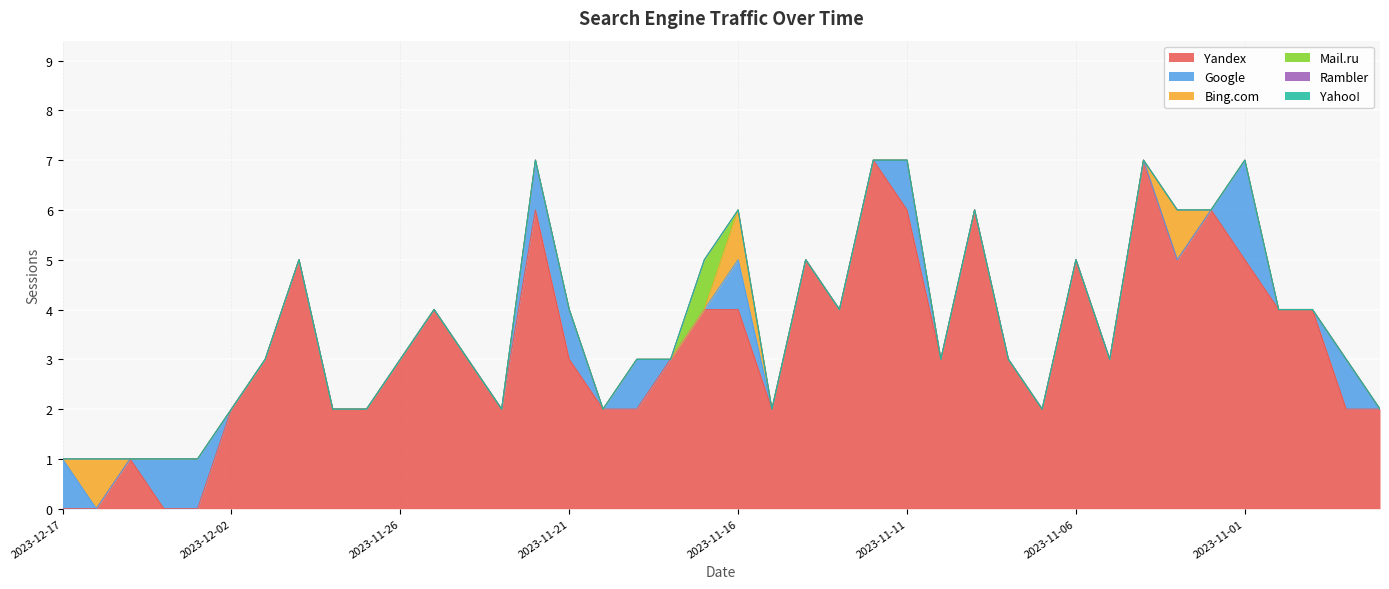

What is the spread (max minus min) of values at 2023-11-29?

5